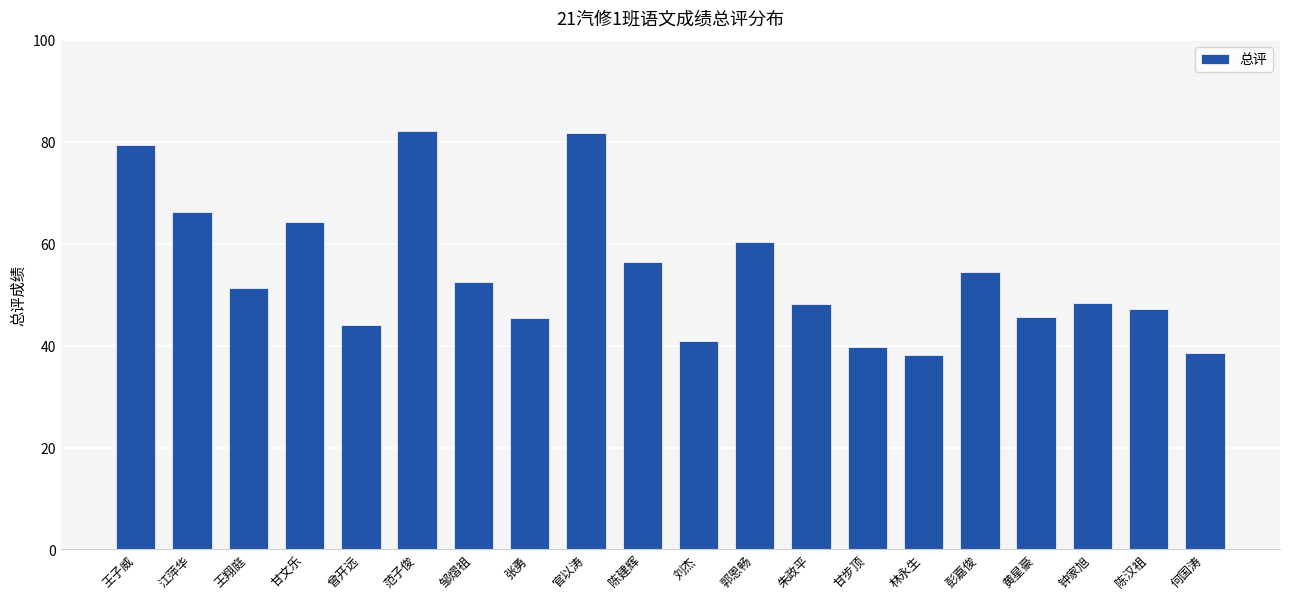

What is the value of the 20th bar from the left?

38.5